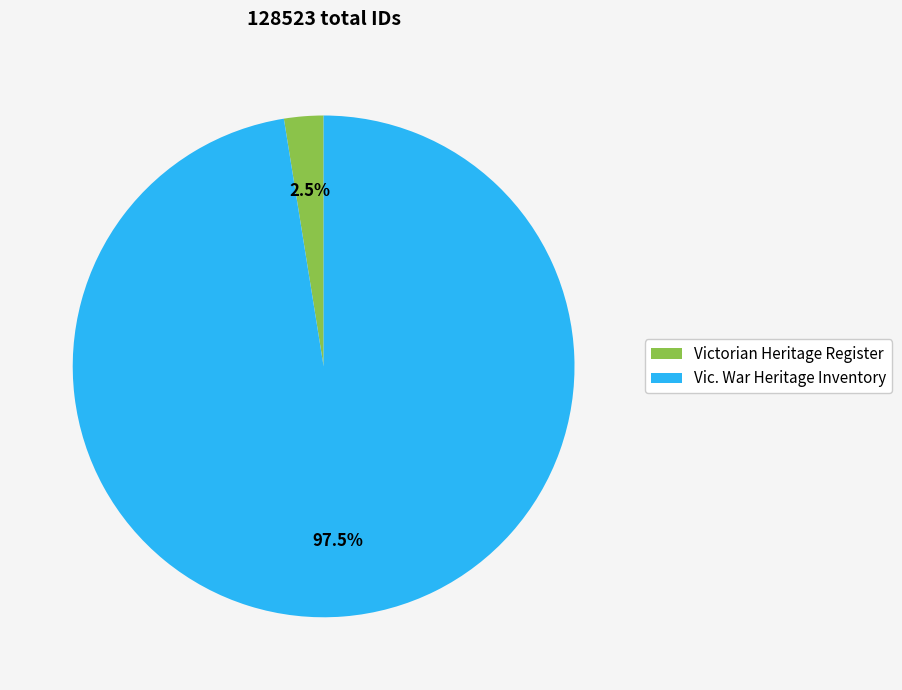

Which has a higher value, Victorian Heritage Register or Vic. War Heritage Inventory?

Vic. War Heritage Inventory